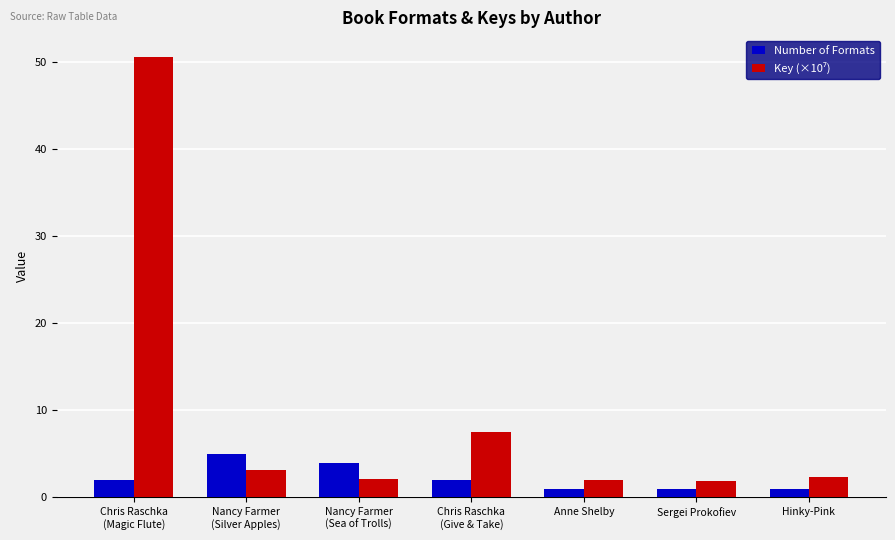

Count the number of data series in this chart.

2